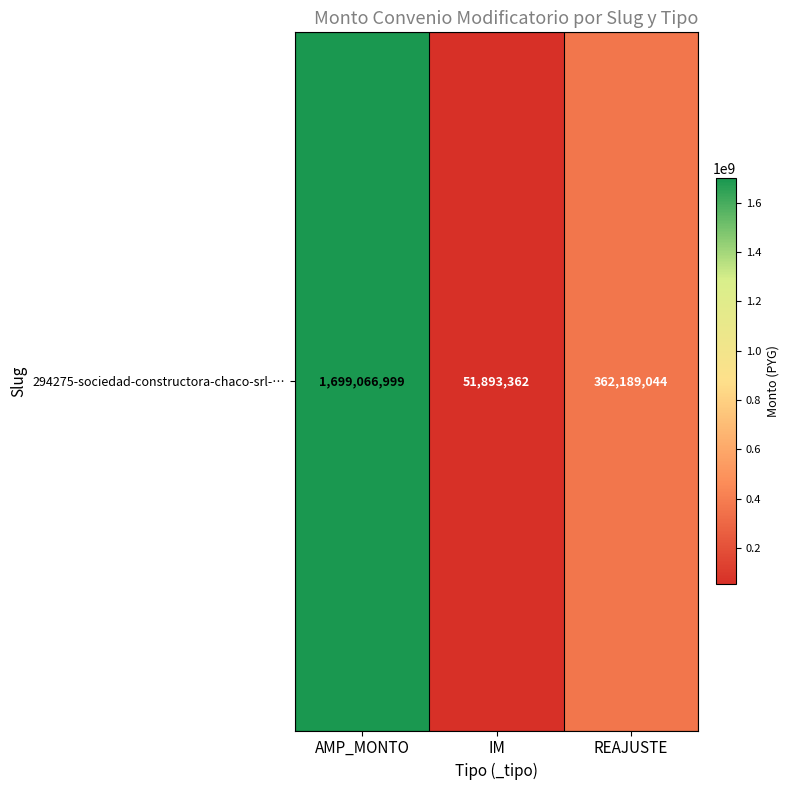

What is the sum of all values?

2113149405